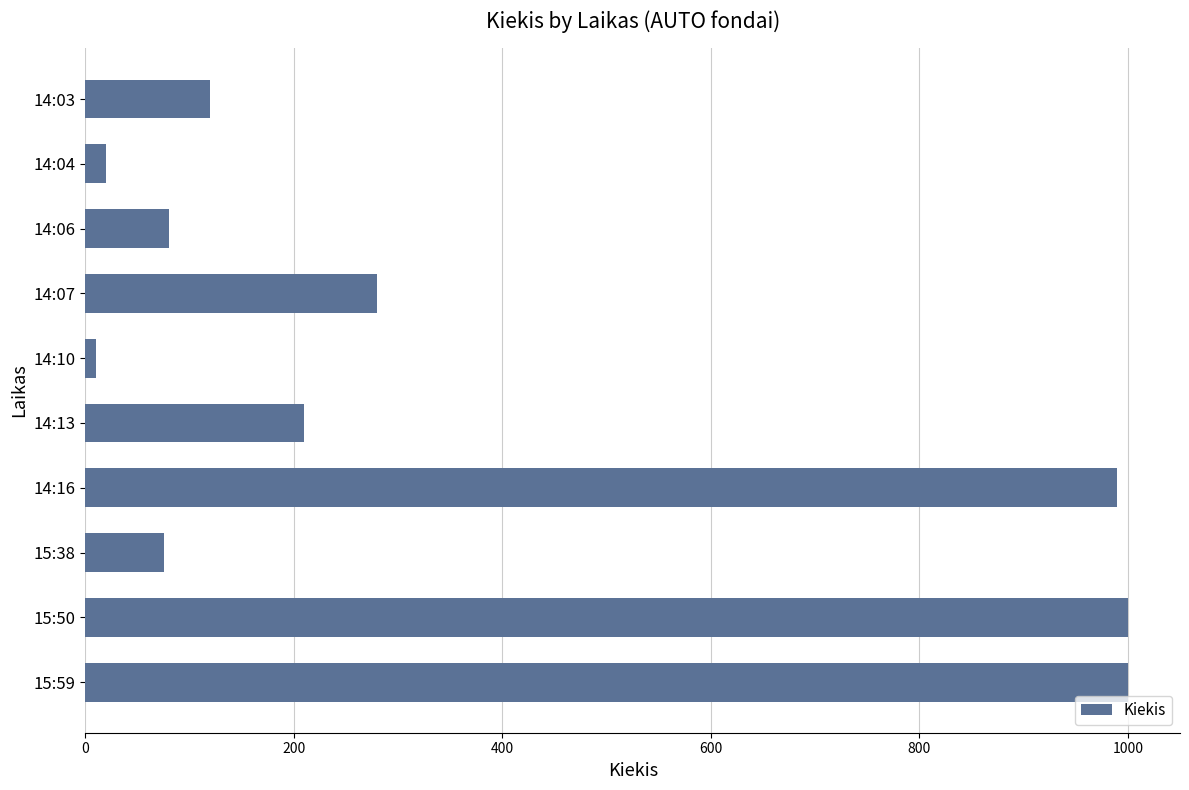

Is it true that the value at 14:07 is 280?

True